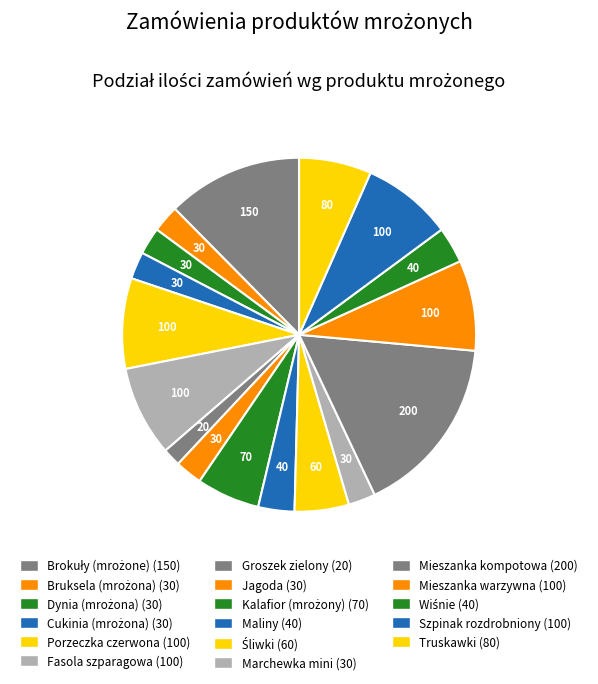

Is it true that Wiśnie is 3% of the pie?

True